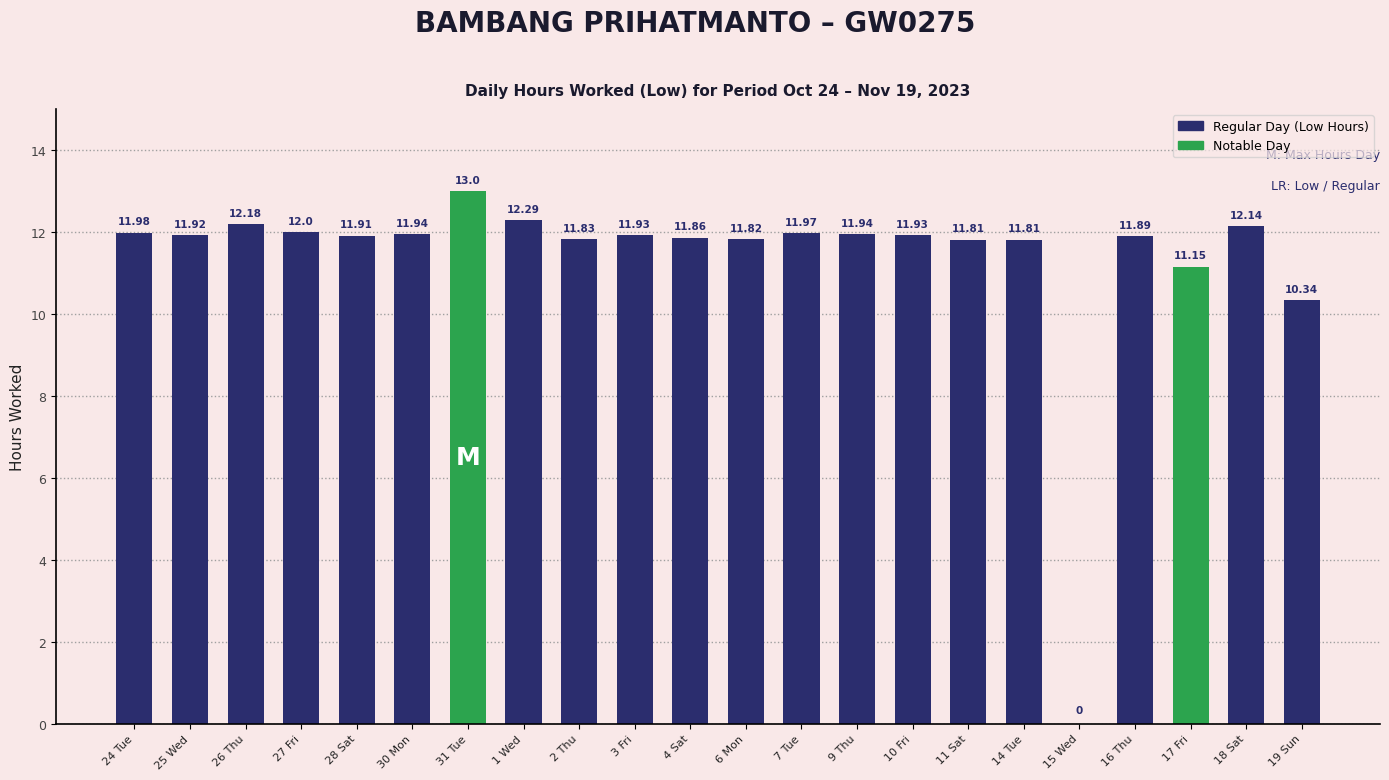

Reading right to left, transcribe all the data shown in this chart.

19 Sun=10.3	18 Sat=12.1	17 Fri=11.2	16 Thu=11.9	15 Wed=0.0	14 Tue=11.8	11 Sat=11.8	10 Fri=11.9	9 Thu=11.9	7 Tue=12.0	6 Mon=11.8	4 Sat=11.9	3 Fri=11.9	2 Thu=11.8	1 Wed=12.3	31 Tue=13.0	30 Mon=11.9	28 Sat=11.9	27 Fri=12.0	26 Thu=12.2	25 Wed=11.9	24 Tue=12.0